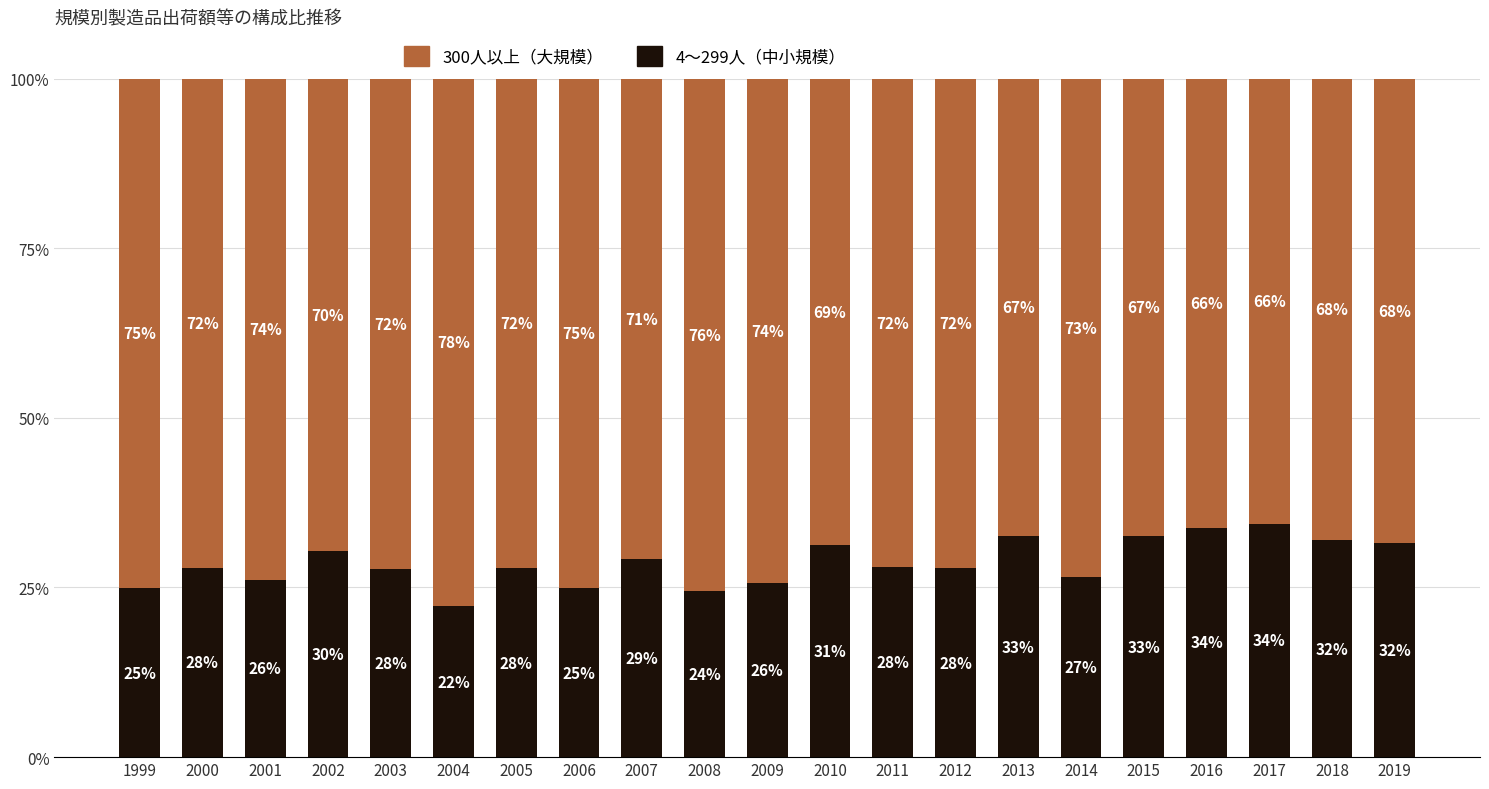

What is the total value across all series at 2008?

100.0